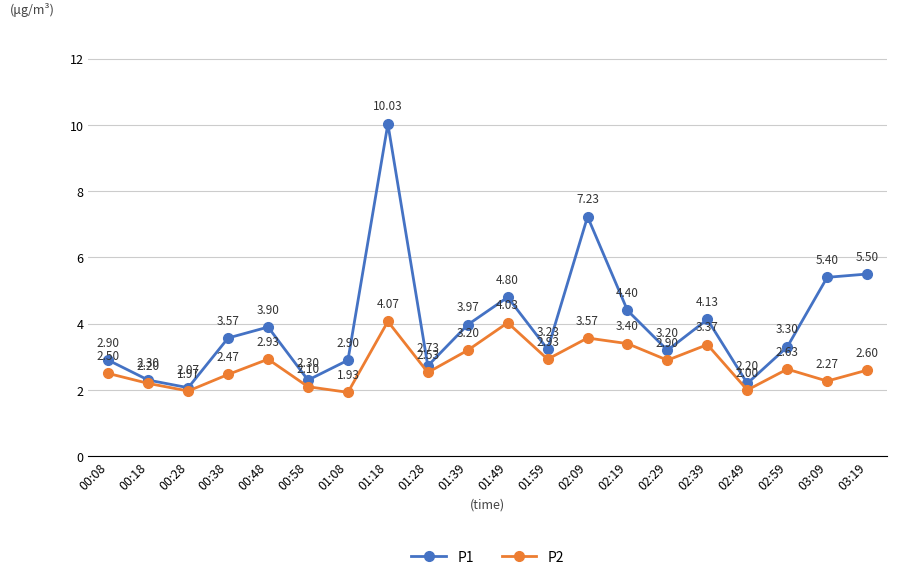

Which series has the largest total across all categories?

P1